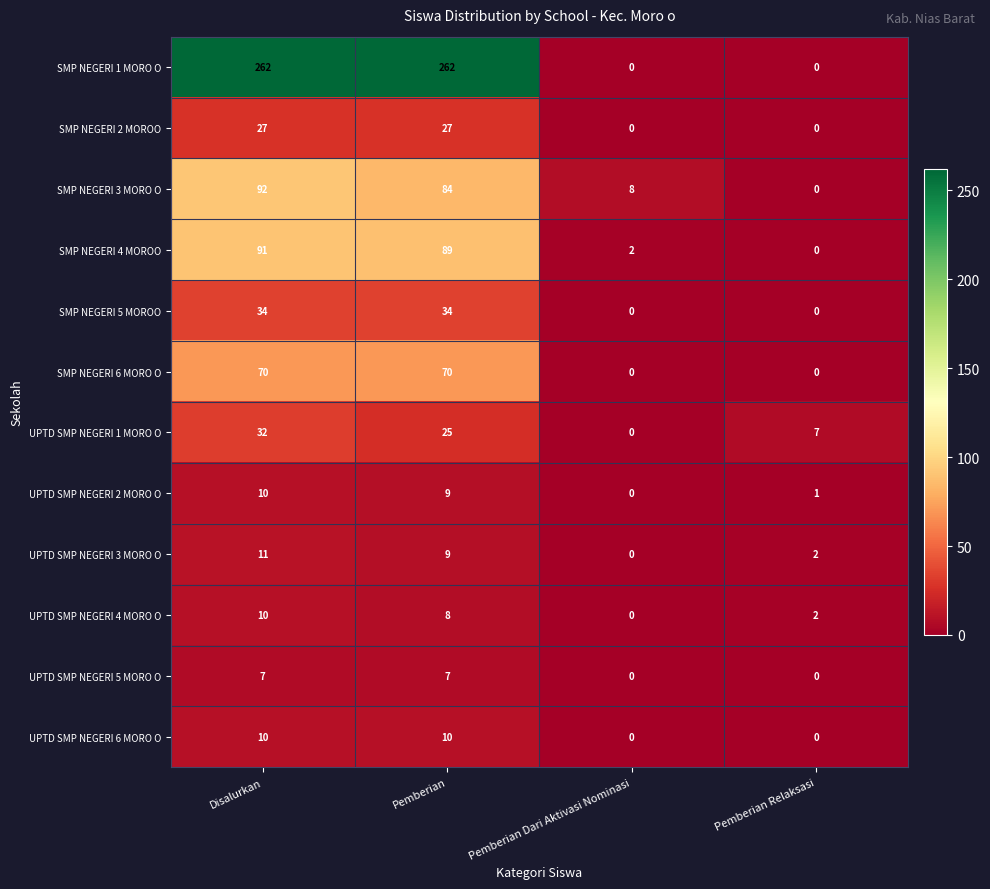

Rank the categories by SMP NEGERI 4 MOROO value from lowest to highest.

Pemberian Relaksasi, Pemberian Dari Aktivasi Nominasi, Pemberian, Disalurkan